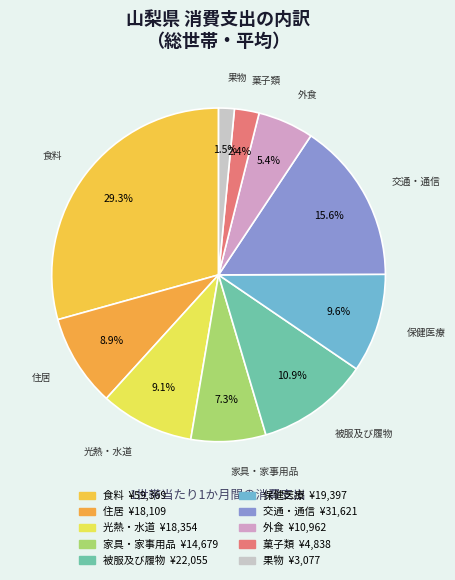

What percentage do 外食 and 交通・通信 together represent?

21.0%